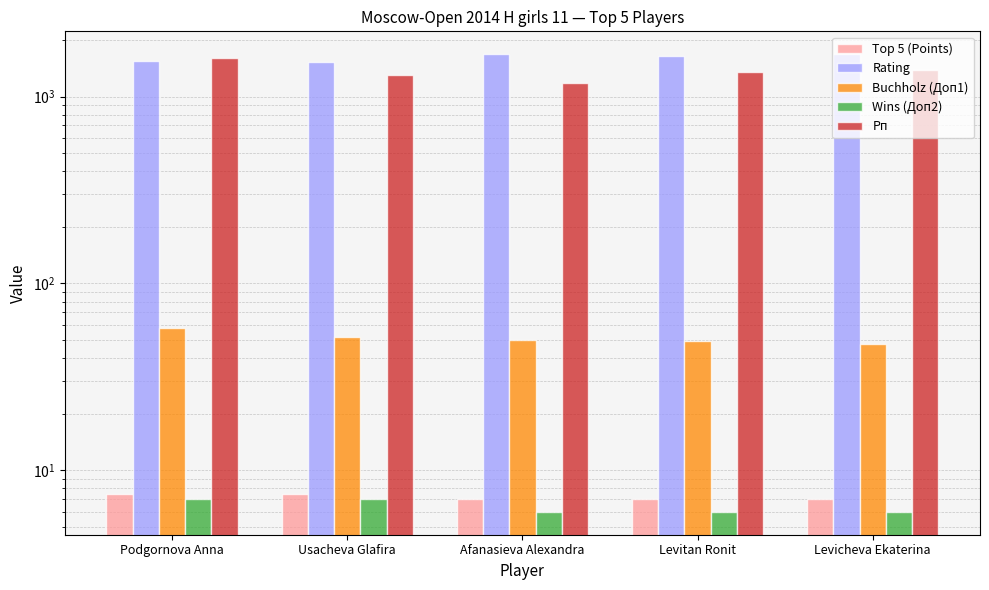

Is it true that Buchholz (Доп1) equals 51.5 at Usacheva Glafira?

True